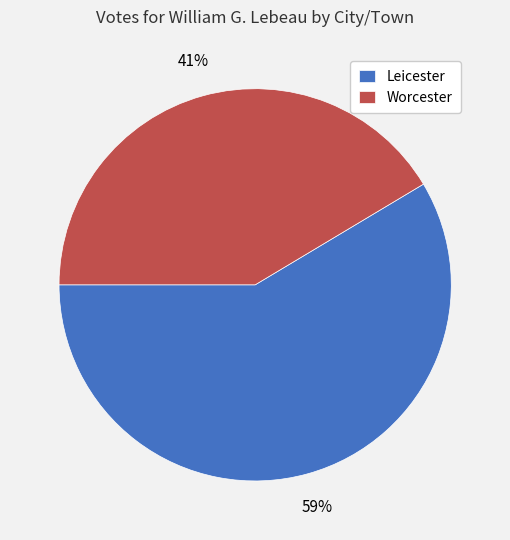

How many segments does this pie chart have?

2